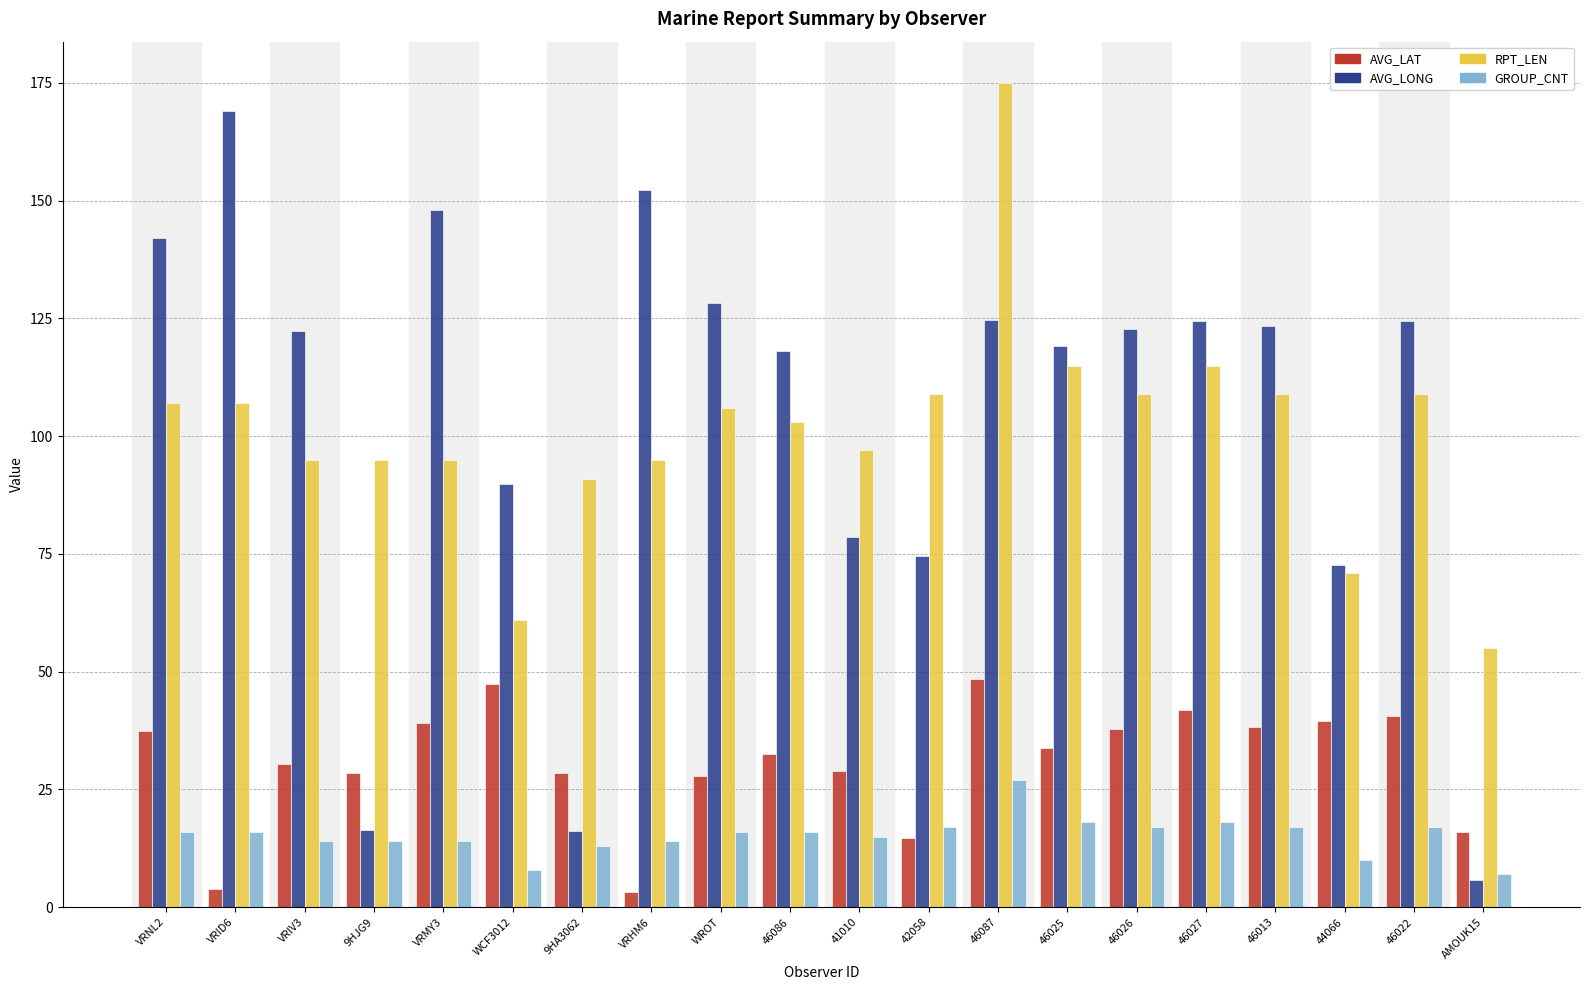

Rank the series at WCF3012 from lowest to highest value.

GROUP_CNT, AVG_LAT, RPT_LEN, AVG_LONG